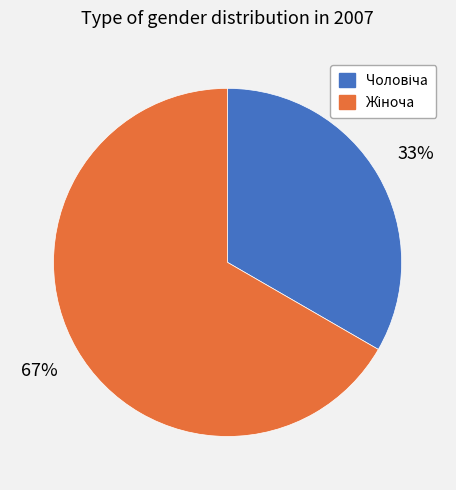

To the nearest percent, what is the average slice percentage?

50%